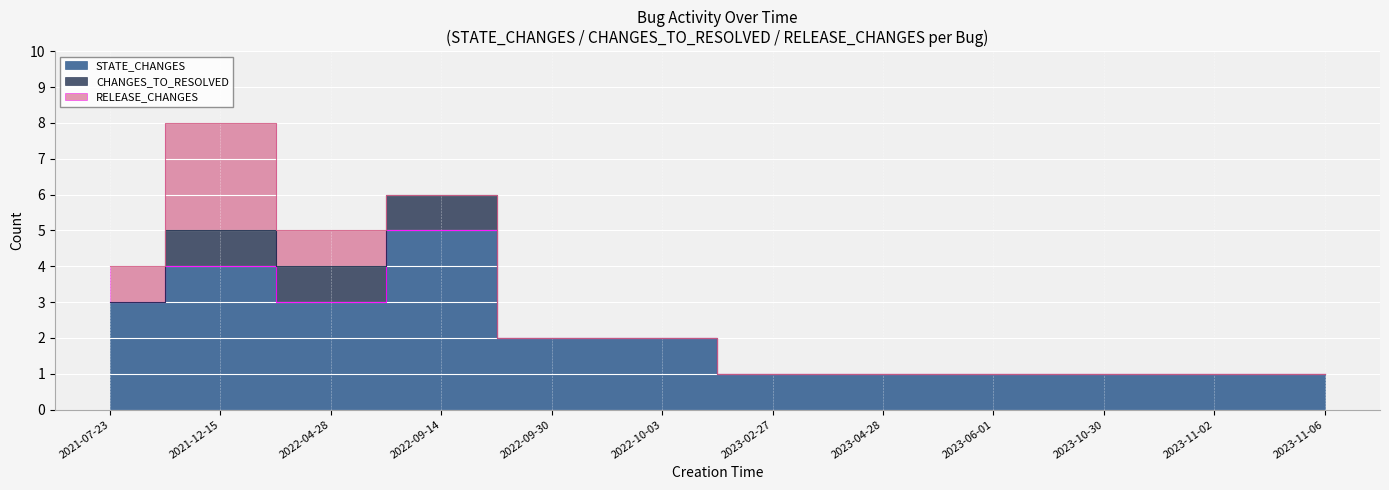

What is the total value across all series at 2023-11-06?

1